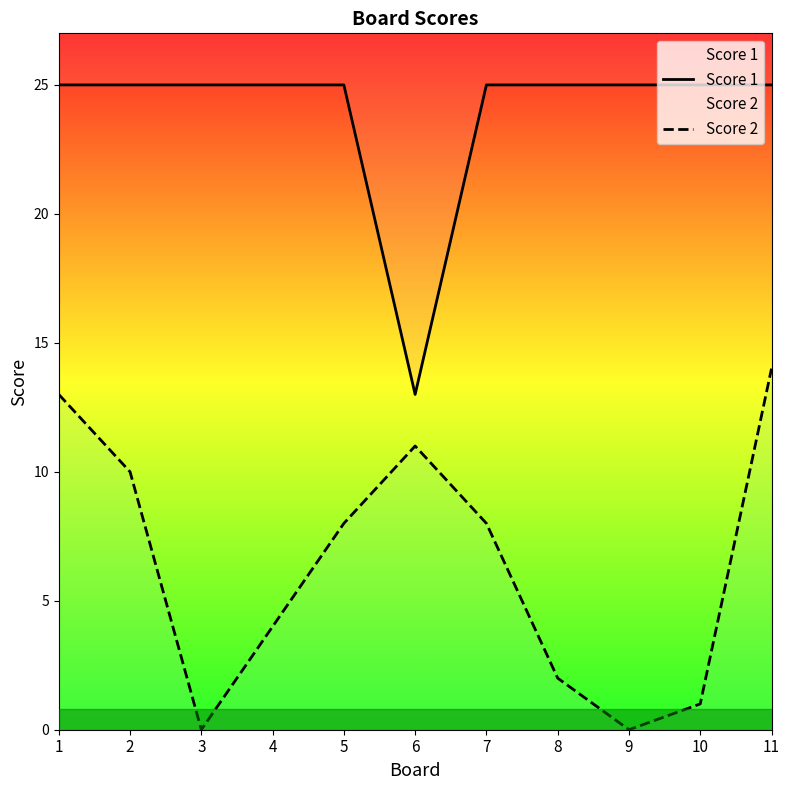

What are all the series names shown in the legend?

Score 1, Score 2